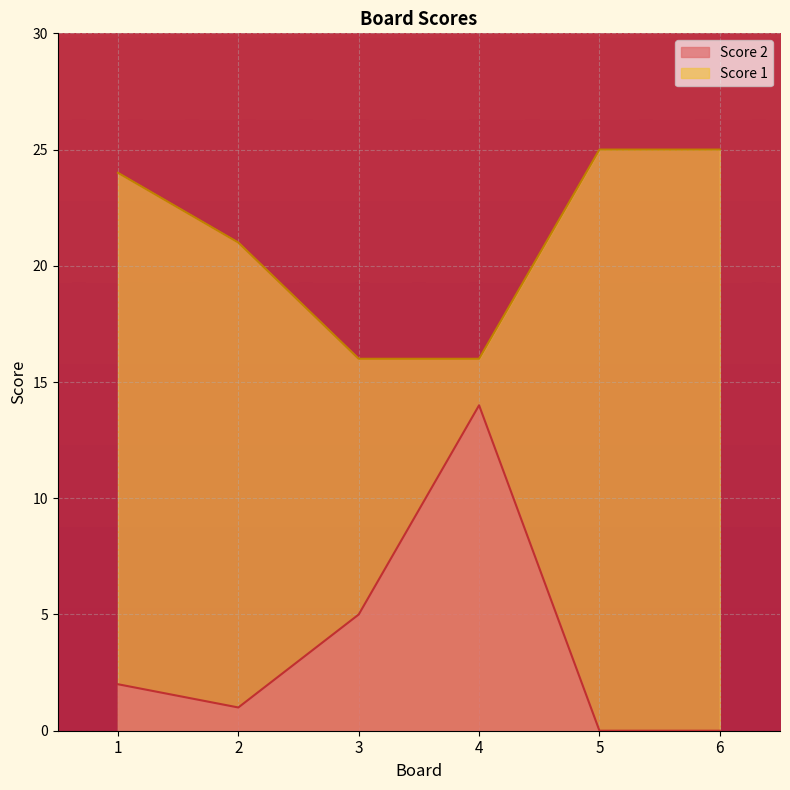

True or false: Score 1 has a value of 24 at 1.

True